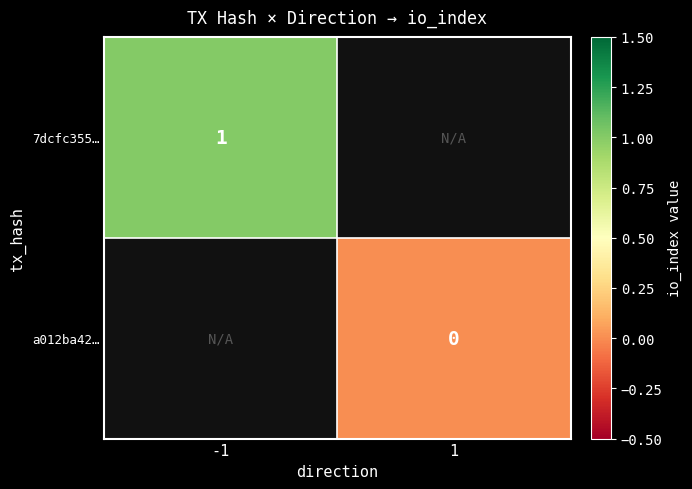

At how many categories does at least one series exceed 0?

1